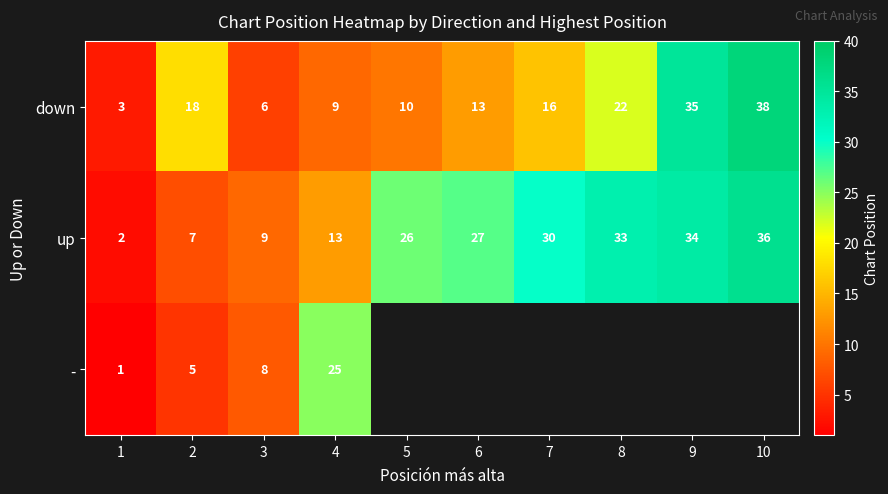

The - series shows 44.9 at 4. True or false?

False